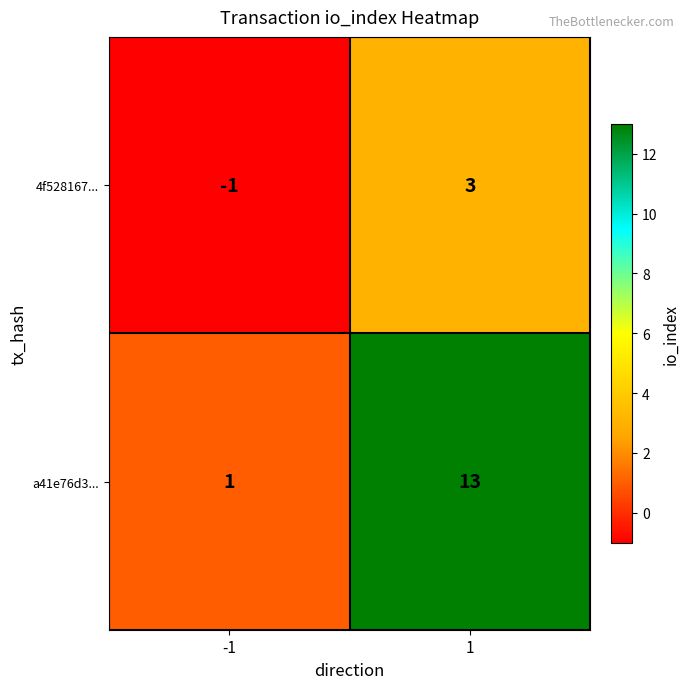

Reading left to right, transcribe all the data shown in this chart.

4f528167...: -1	3
a41e76d3...: 1	13